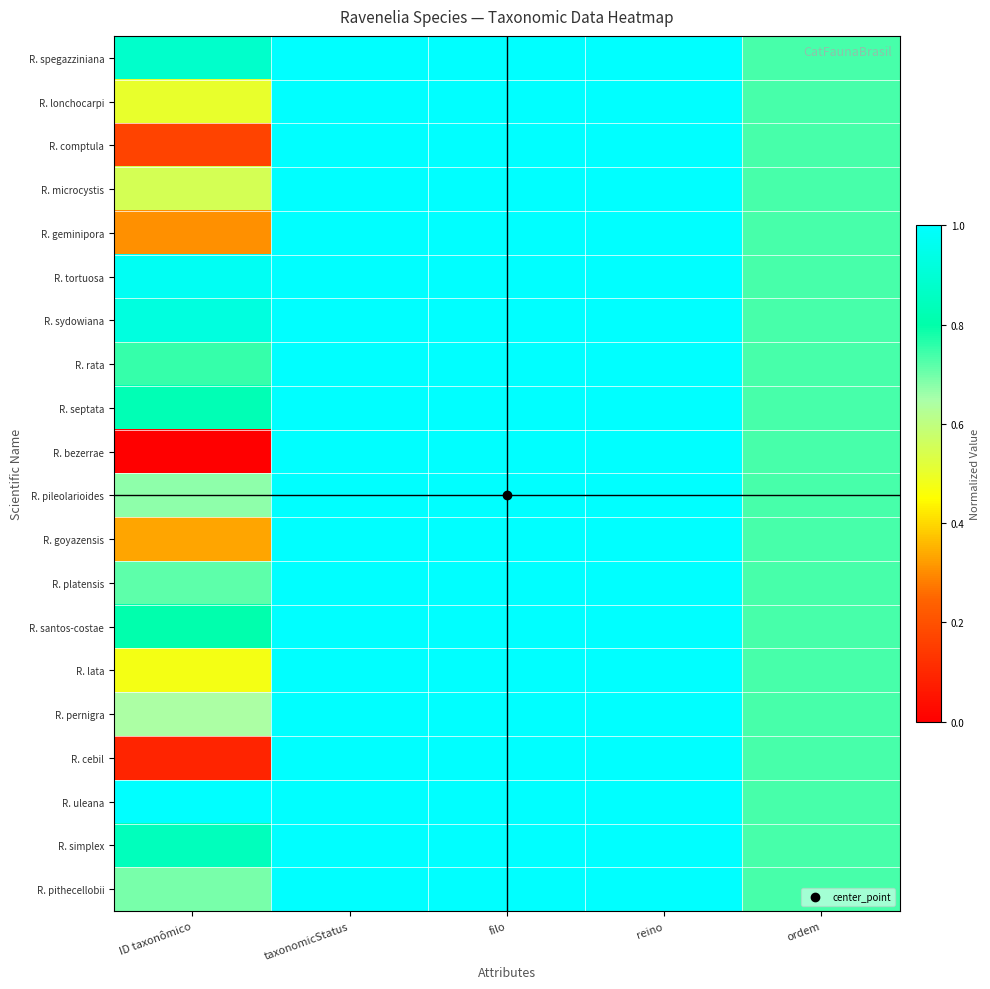

How many distinct data groups are displayed?

20